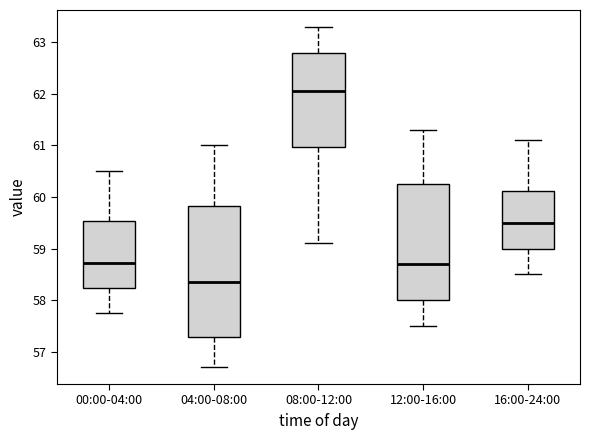

Reading left to right, transcribe this box plot: for each box, give where its median line is, the range the box spans, and where its two whiskers end, as read against the y-axis. The values are not printed on the chart, so give them approximately, as read against the axis.

00:00-04:00: median 58.7, box 58.2 to 59.5, whiskers 57.7 to 60.5
04:00-08:00: median 58.4, box 57.3 to 59.8, whiskers 56.7 to 61.0
08:00-12:00: median 62.1, box 61.0 to 62.8, whiskers 59.1 to 63.3
12:00-16:00: median 58.7, box 58.0 to 60.3, whiskers 57.5 to 61.3
16:00-24:00: median 59.5, box 59.0 to 60.1, whiskers 58.5 to 61.1